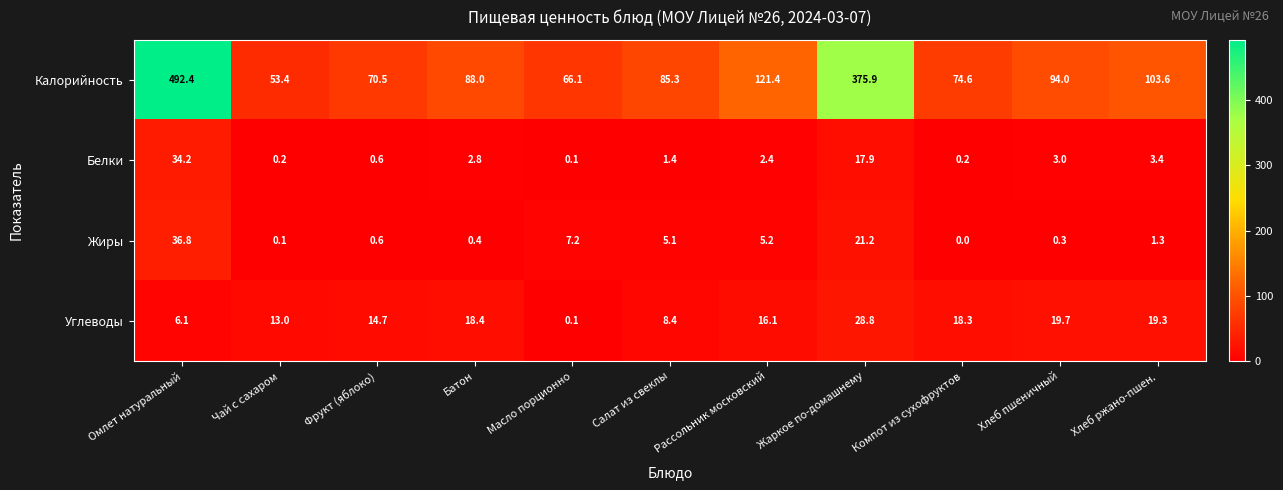

Which label corresponds to the smallest value in the chart?

Компот из сухофруктов